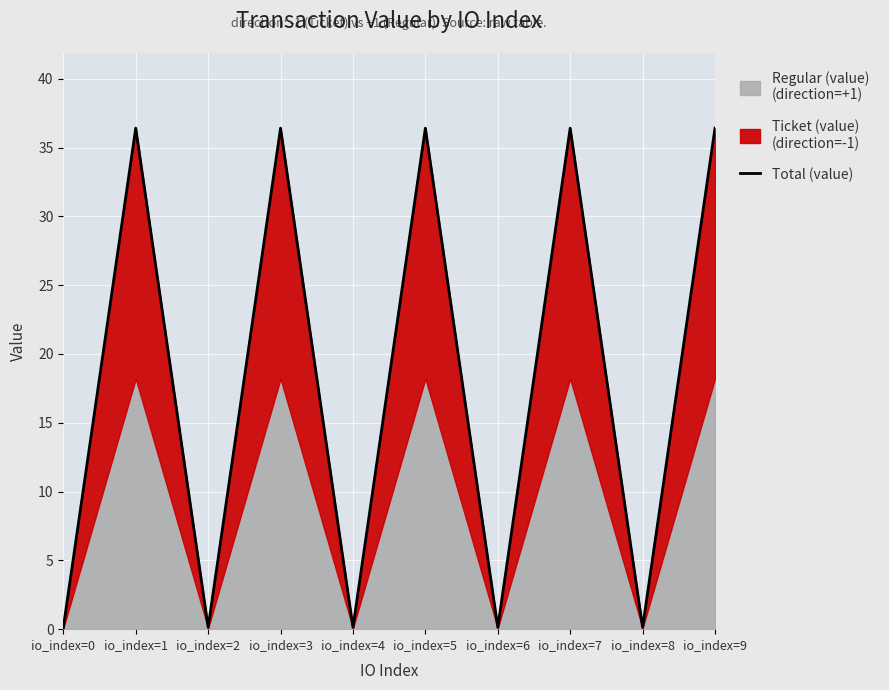

List the labels in order of value, largest first.

io_index=1, io_index=3, io_index=5, io_index=7, io_index=9, io_index=0, io_index=2, io_index=4, io_index=6, io_index=8